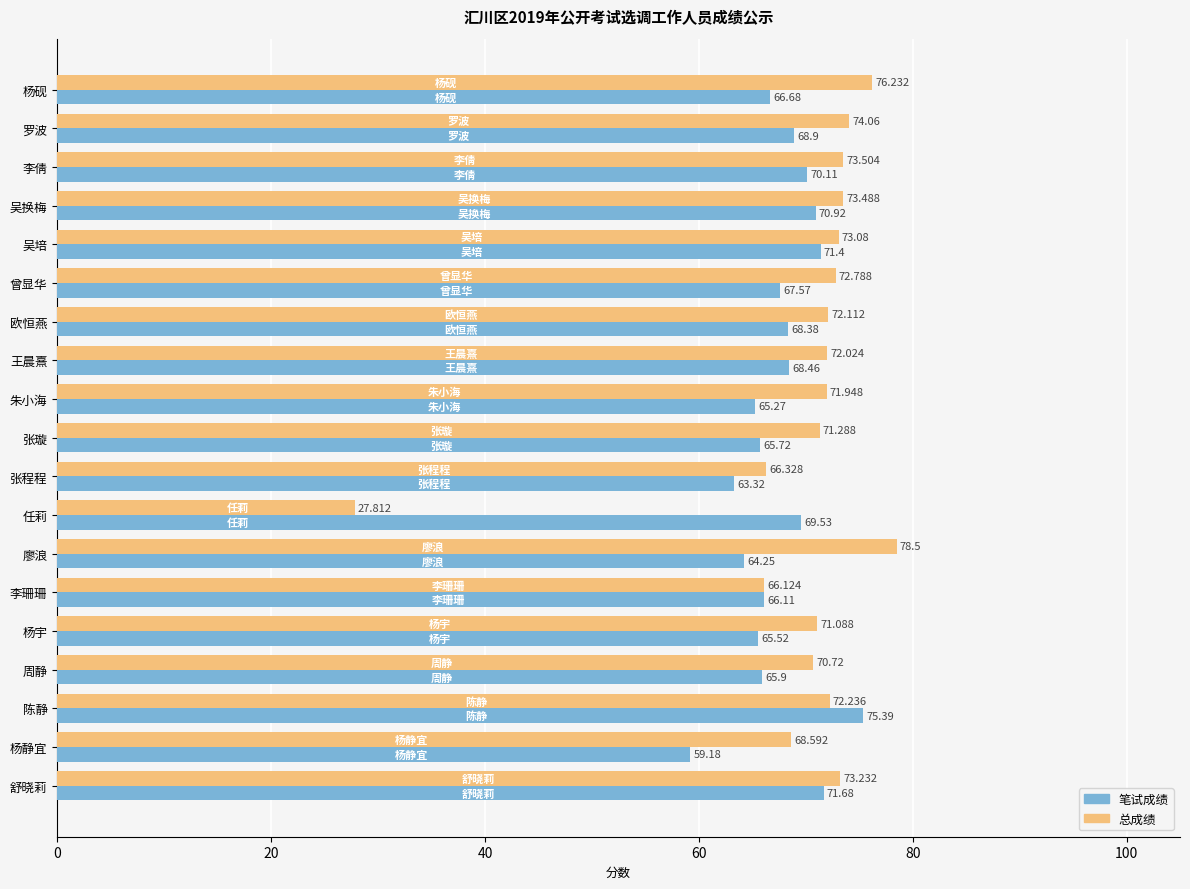

Rank the categories by 总成绩 value from lowest to highest.

任莉, 李珊珊, 张程程, 杨静宜, 周静, 杨宇, 张璇, 朱小海, 王晨熹, 欧恒燕, 陈静, 曾显华, 吴培, 舒晓莉, 吴换梅, 李倩, 罗波, 杨砚, 廖浪